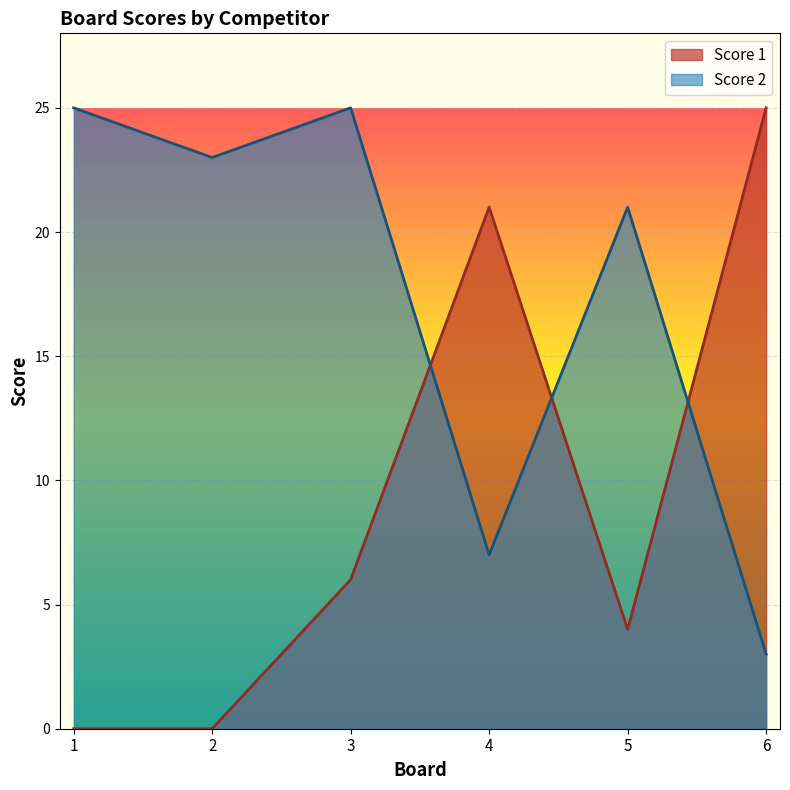

What is the difference between the highest and lowest values at 3?

19